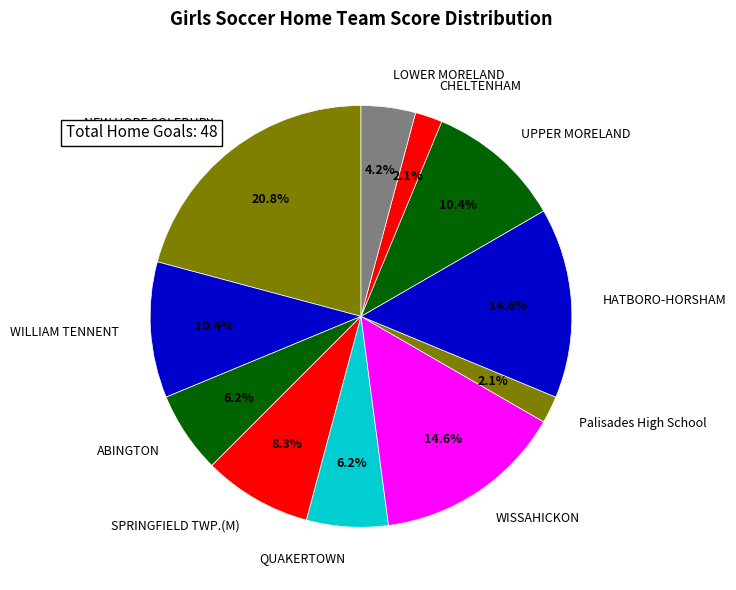

Which category has the biggest portion of the pie?

NEW HOPE SOLEBURY